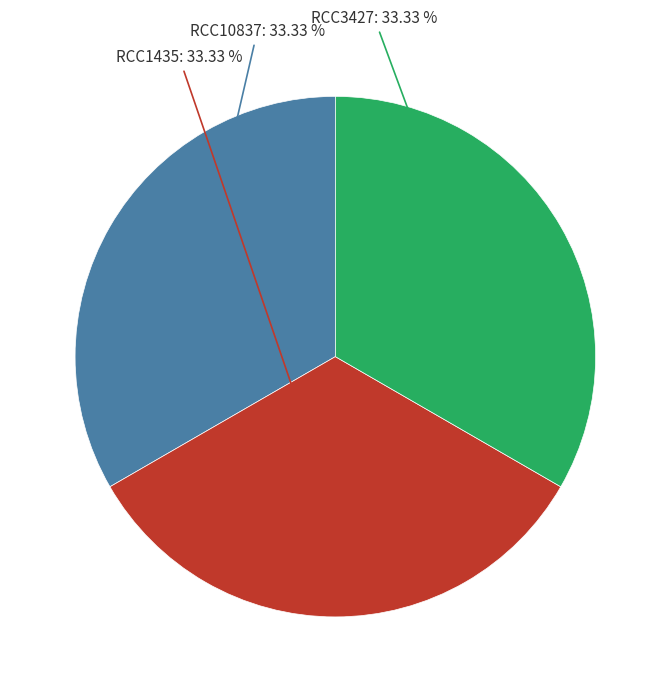

Does any single category account for the majority?

No